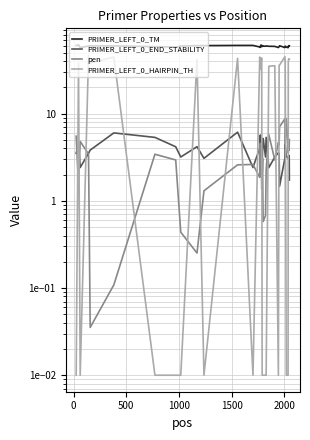

What is the average value of the PRIMER_LEFT_0_HAIRPIN_TH series?

23.1